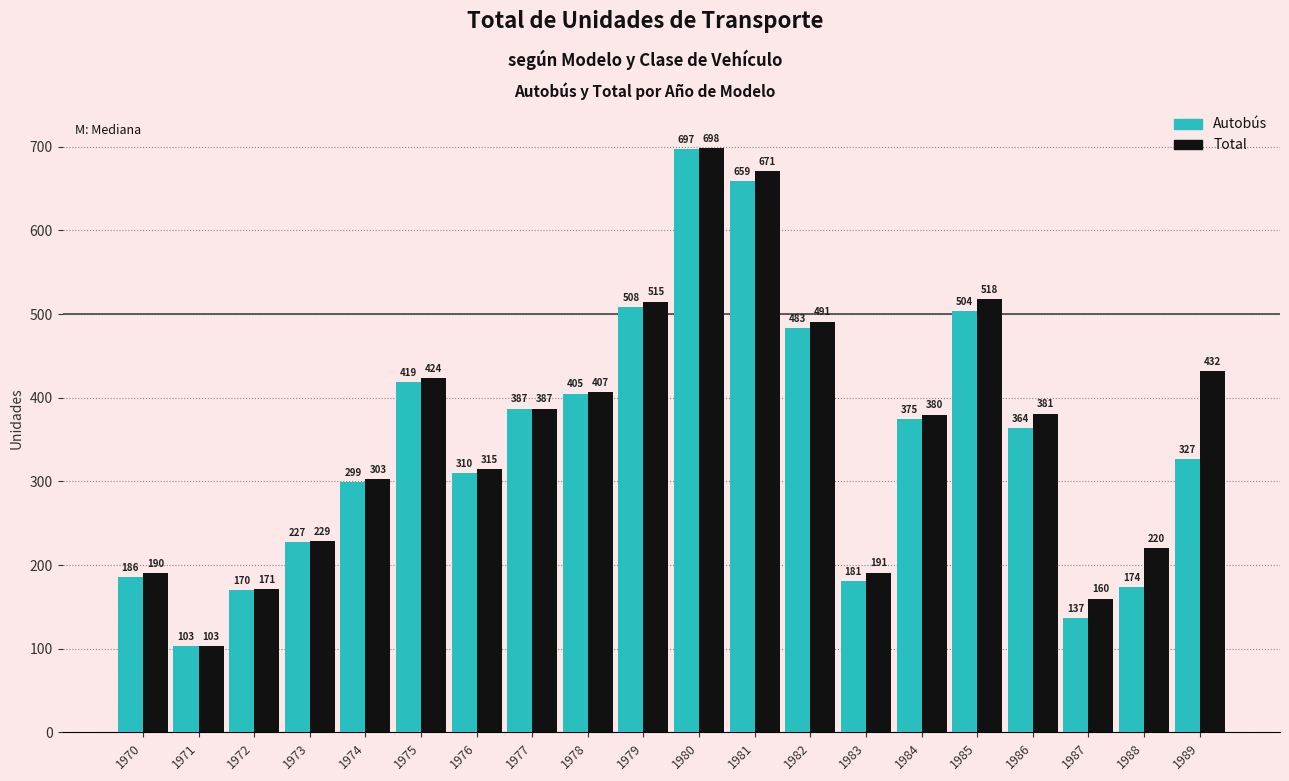

What value does the Autobús series have at 1972?

170